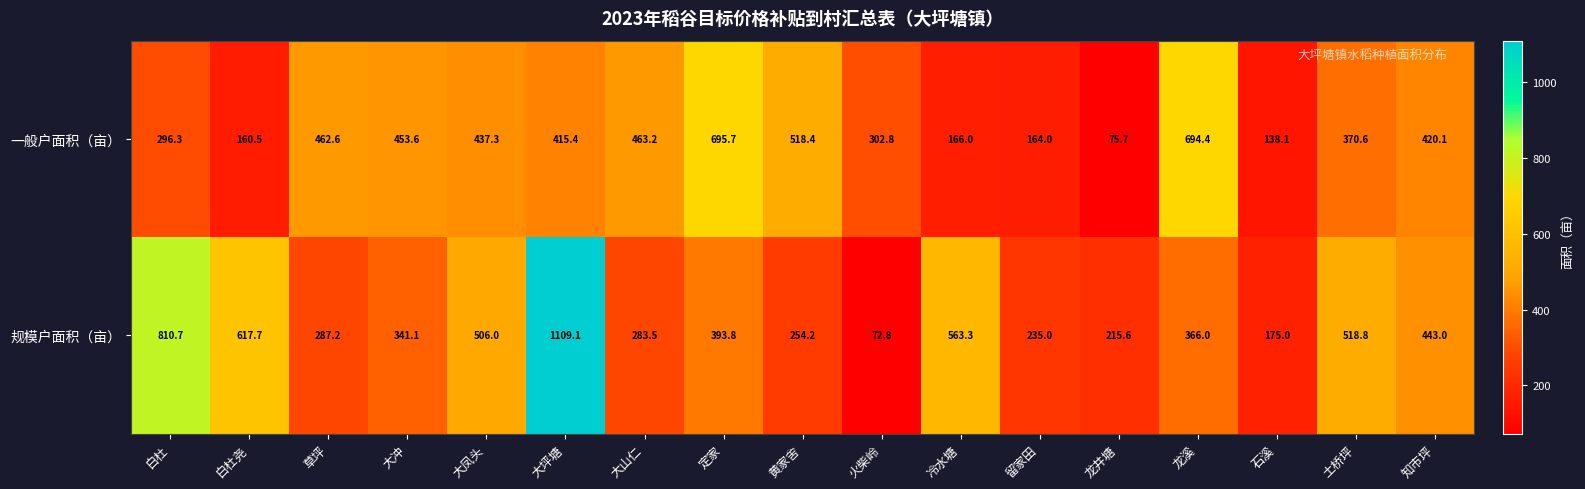

Which category has the highest value in the 规模户面积（亩） series?

大坪塘